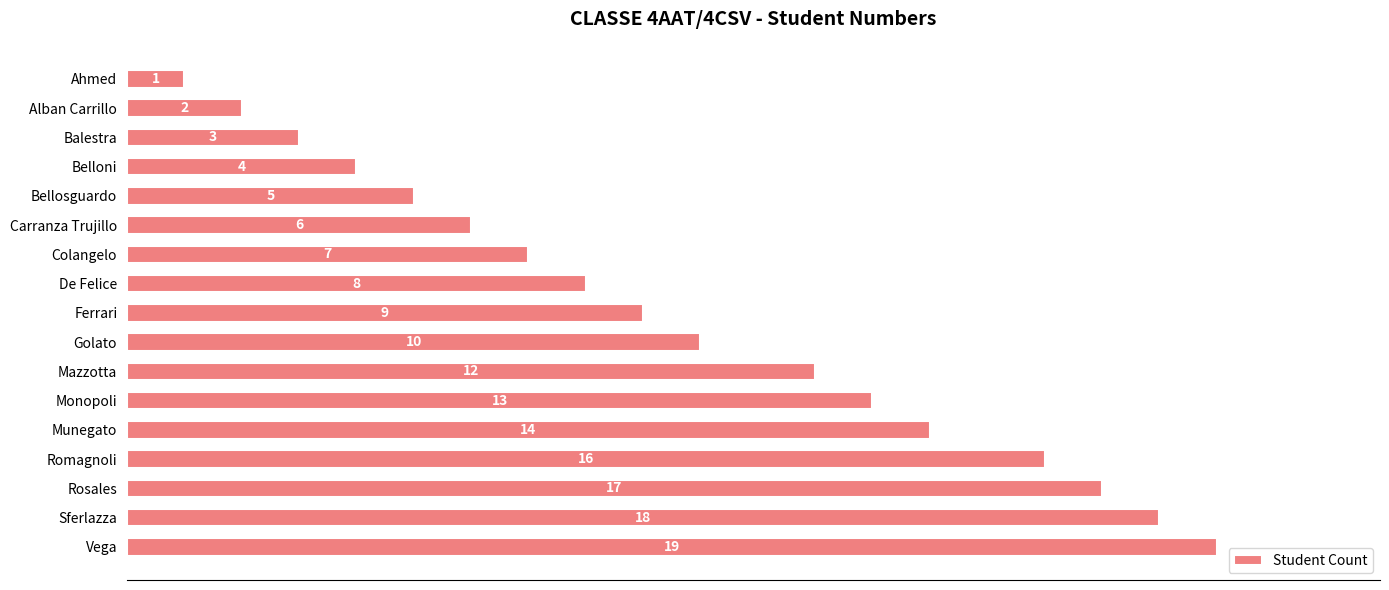

What is the greatest value displayed?

19